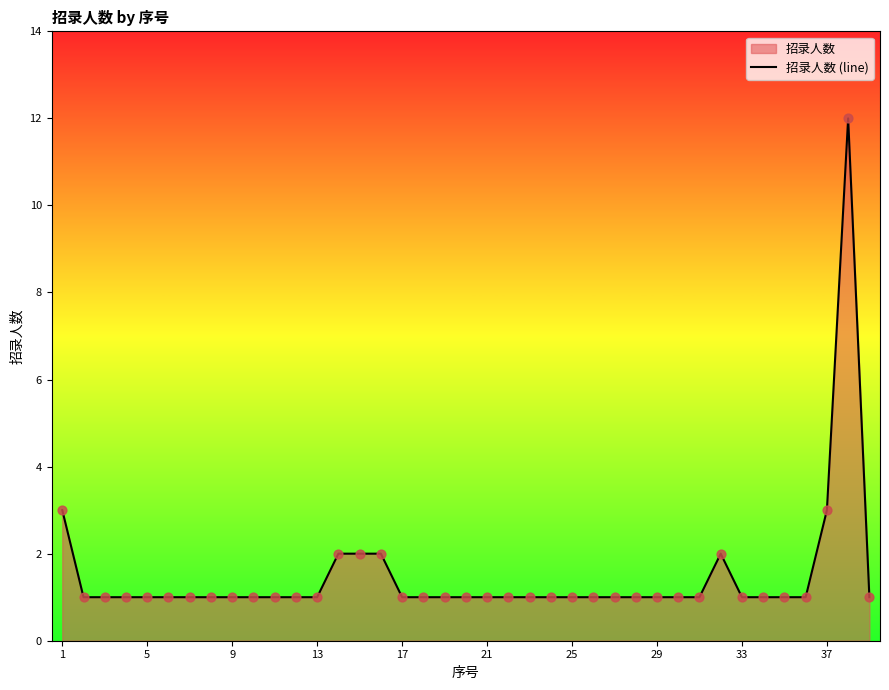

Approximately how many times larger is the value at 33 compared to 29?

1.0